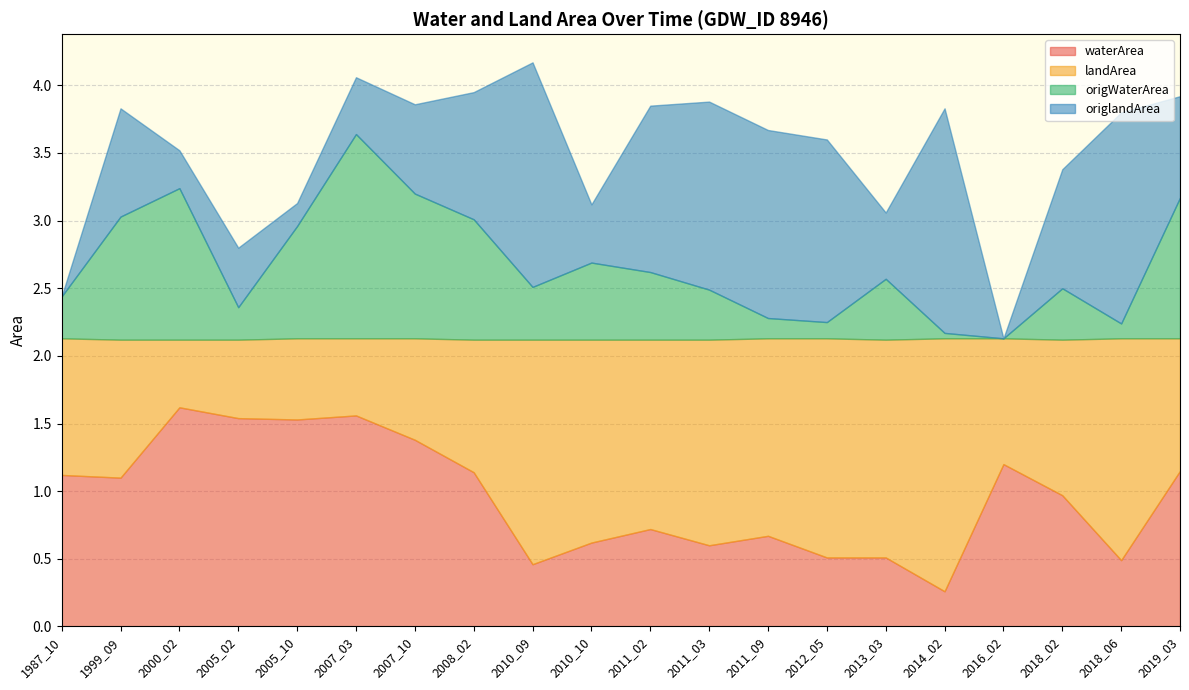

How many categories are shown in the chart?

20